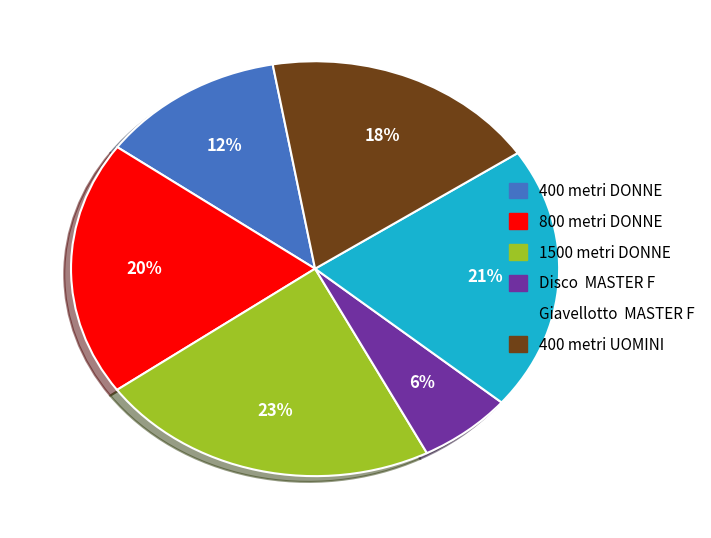

Between 400 metri DONNE and 400 metri UOMINI, which is larger?

400 metri UOMINI